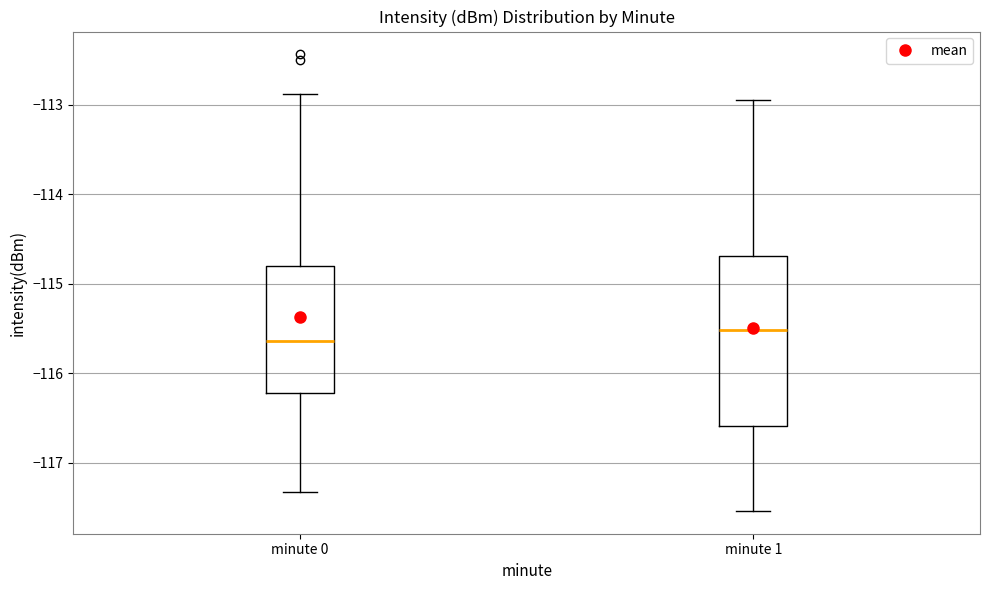

Reading left to right, read every box against the y-axis: the position of its median line, the range the box covers, and the ends of its whiskers. The values are not printed on the chart, so give them approximately, as read against the axis.

minute 0: median -115.6, box -116.2 to -114.8, whiskers -117.3 to -112.9
minute 1: median -115.5, box -116.6 to -114.7, whiskers -117.5 to -112.9